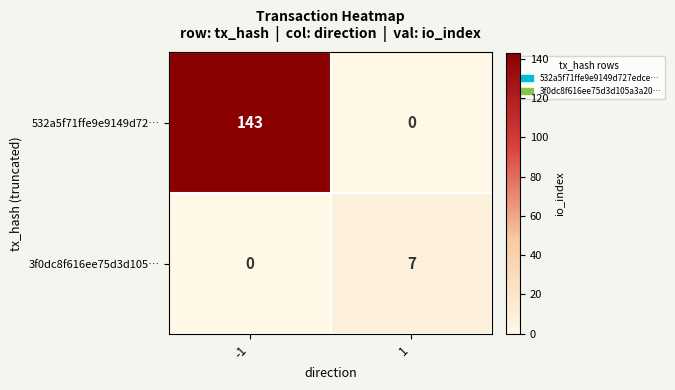

How many positive values does the 3f0dc8f616ee75d3d105… series have?

1